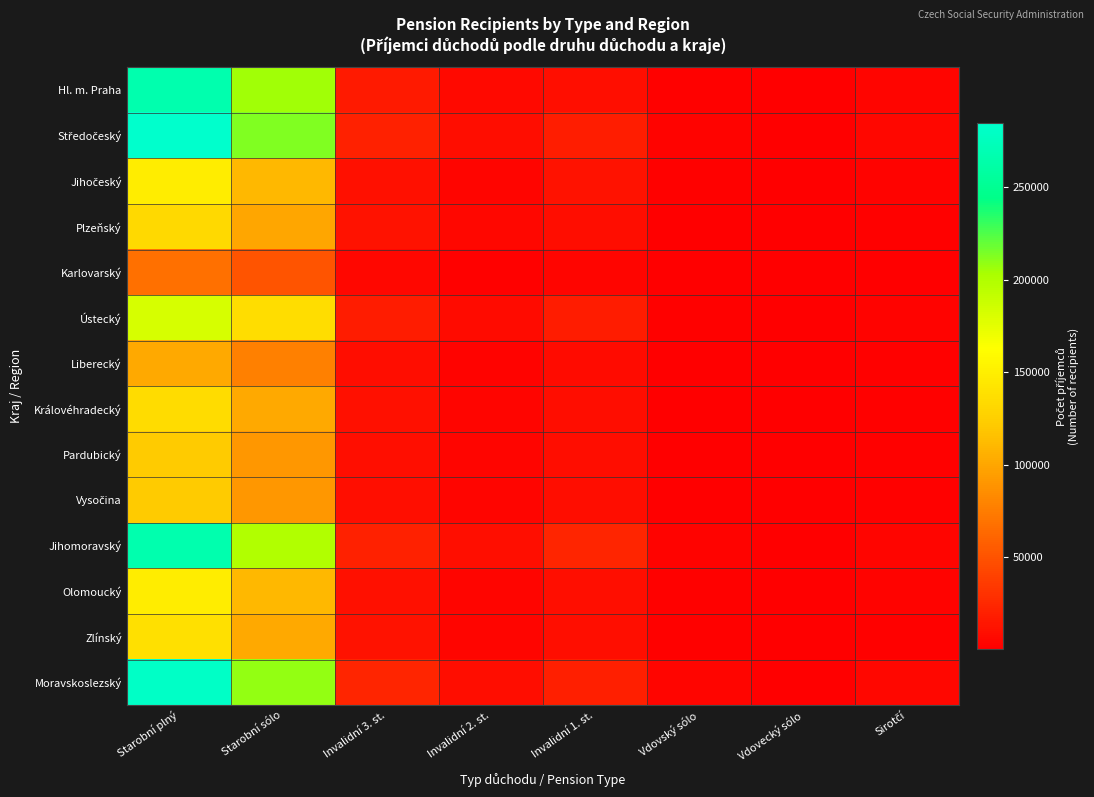

Which series has the largest range (max minus min)?

Středočeský